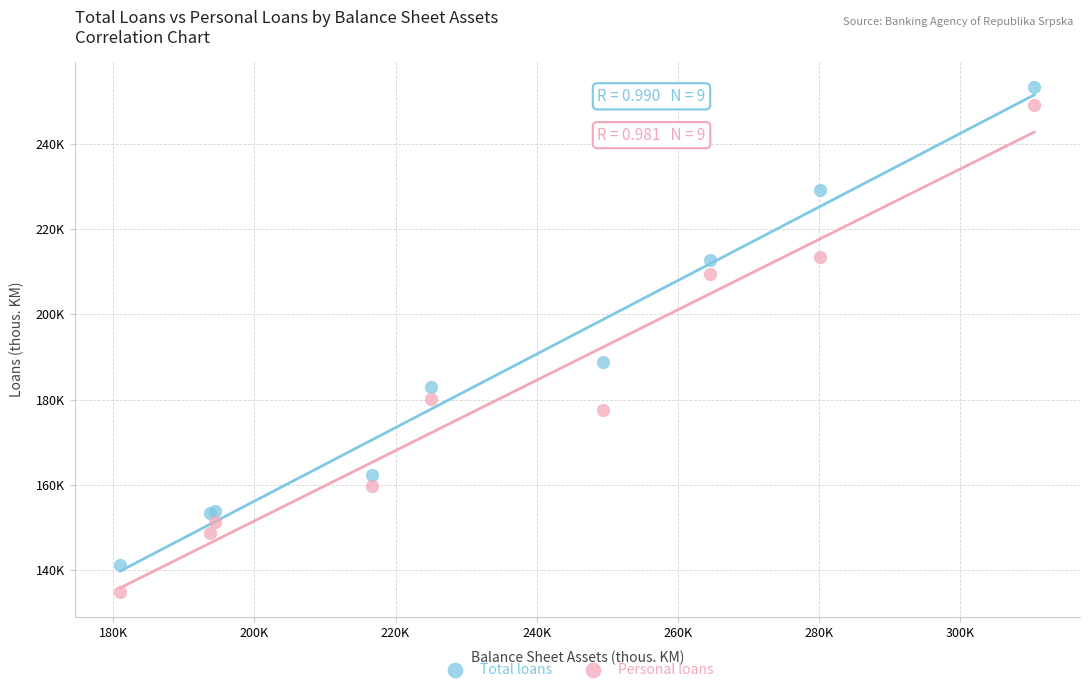

What are all the series names shown in the legend?

Total loans, Personal loans